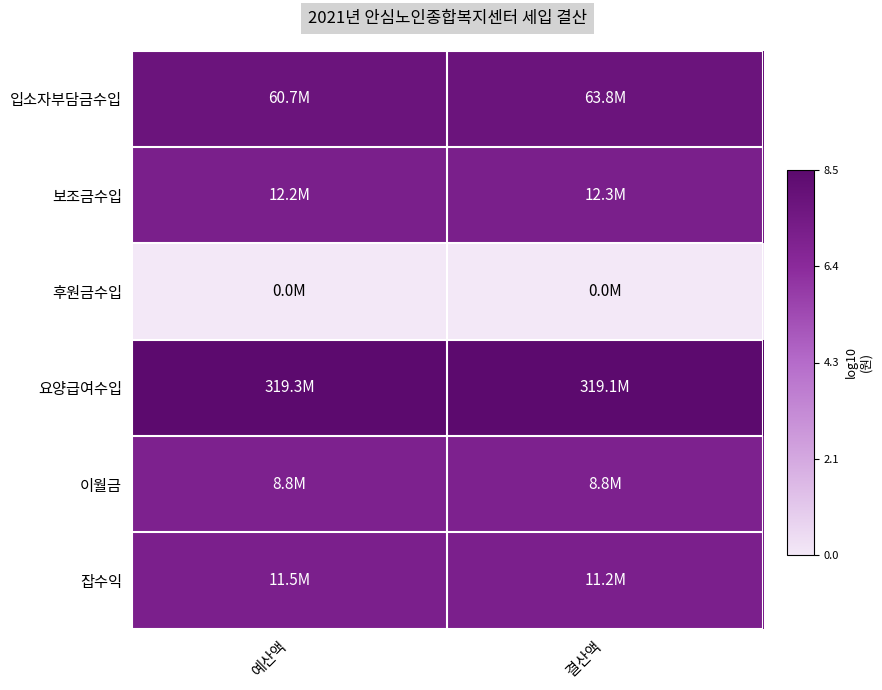

How many distinct data groups are displayed?

6